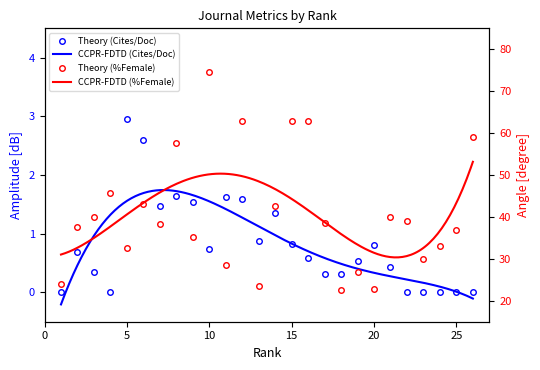

Rank the categories by %Female value from highest to lowest.

10, 15, 12, 16, 26, 8, 4, 6, 14, 3, 21, 22, 17, 7, 2, 25, 9, 24, 5, 23, 11, 19, 1, 13, 20, 18